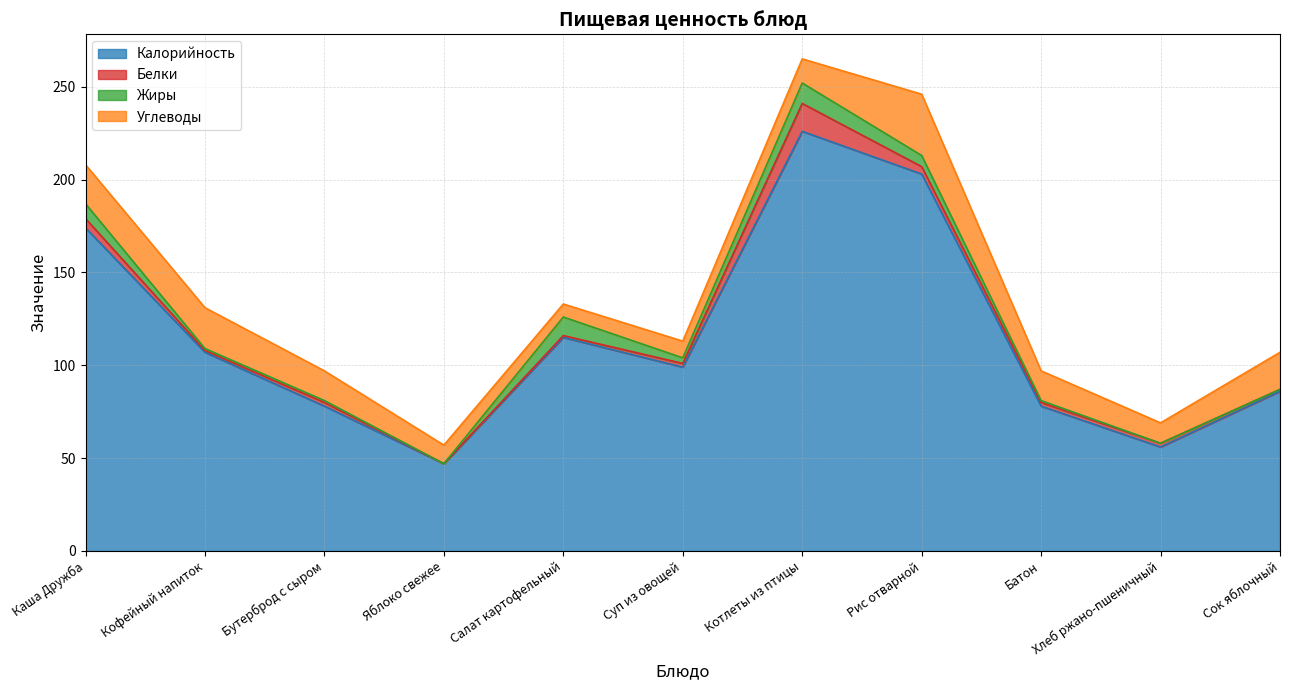

Read the Углеводы value at Каша Дружба, to the nearest 10.

20